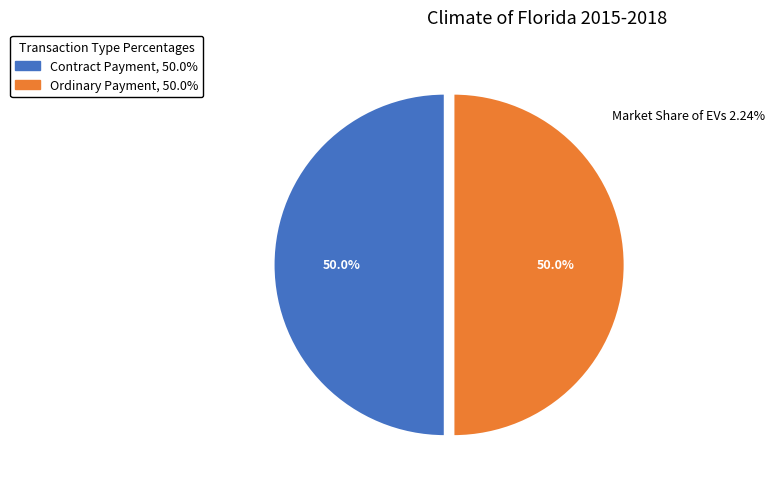

To the nearest percent, what is the average slice percentage?

50%